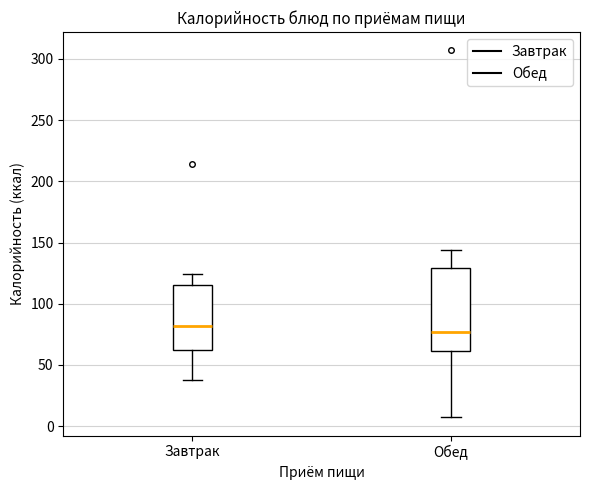

Where is the upper edge of the box for Завтрак on the y-axis? The values are not printed on the chart, so give them approximately, as read against the axis.

115